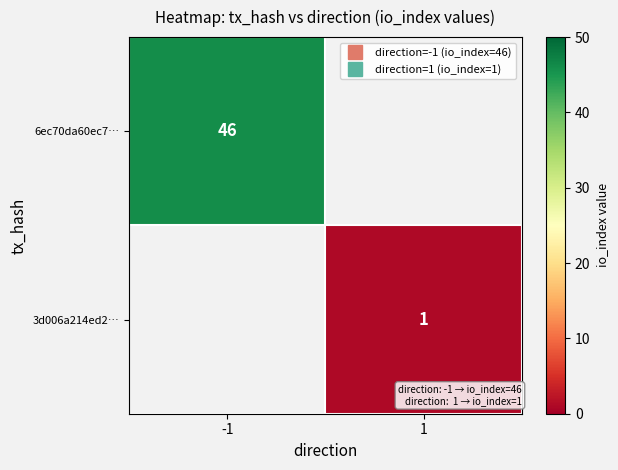

Which series has the largest range (max minus min)?

6ec70da60ec7…